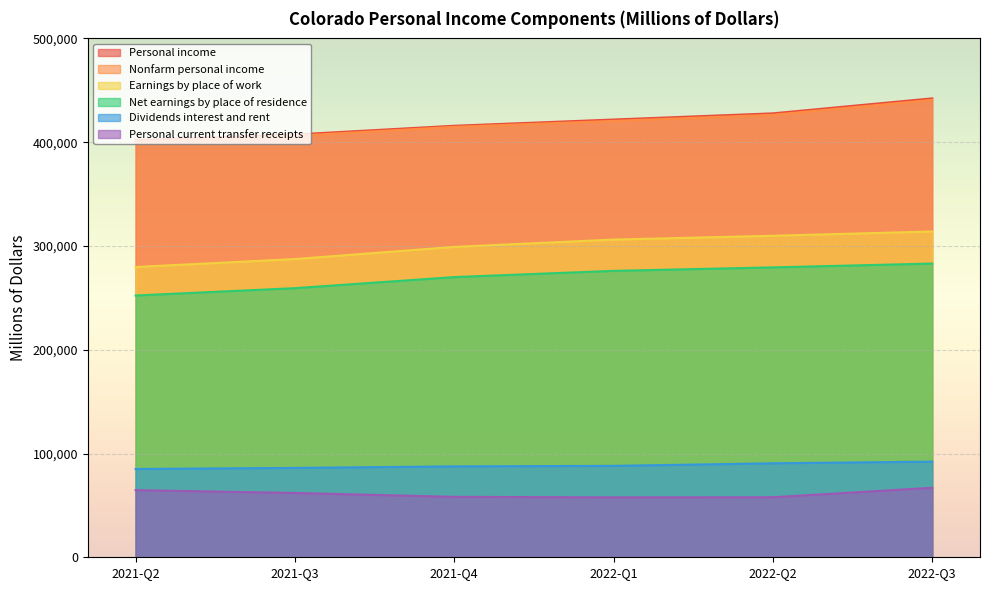

Reading left to right, extract all data points from this chart.

Personal income: 2021-Q2=402055.0	2021-Q3=407431.6	2021-Q4=415822.2	2022-Q1=421829.7	2022-Q2=427777.2	2022-Q3=442225.2
Nonfarm personal income: 2021-Q2=400572.2	2021-Q3=406164.7	2021-Q4=414770.3	2022-Q1=420517.0	2022-Q2=426414.4	2022-Q3=440780.8
Earnings by place of work: 2021-Q2=279716.7	2021-Q3=287389.1	2021-Q4=299090.6	2022-Q1=306150.7	2022-Q2=309816.5	2022-Q3=313938.0
Net earnings by place of residence: 2021-Q2=252253.0	2021-Q3=259327.3	2021-Q4=269992.0	2022-Q1=276003.2	2022-Q2=279353.1	2022-Q3=283051.5
Dividends interest and rent: 2021-Q2=85094.7	2021-Q3=86111.8	2021-Q4=87584.6	2022-Q1=88091.9	2022-Q2=90552.5	2022-Q3=92168.9
Personal current transfer receipts: 2021-Q2=64707.3	2021-Q3=61992.5	2021-Q4=58245.5	2022-Q1=57734.5	2022-Q2=57871.7	2022-Q3=67004.8